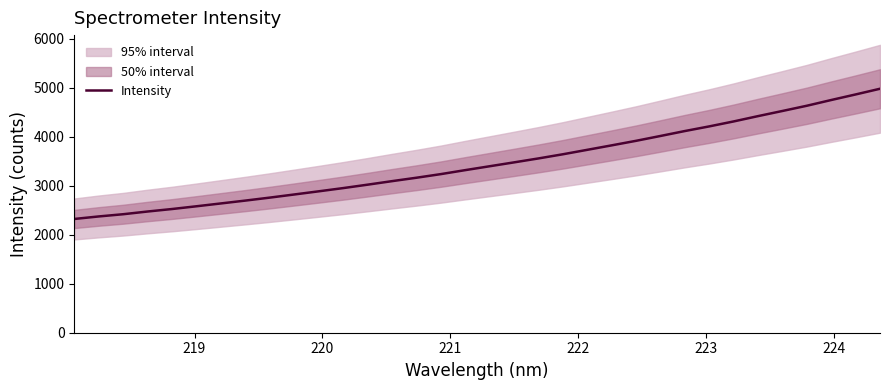

What is the difference between the maximum and second lowest values?

2605.1